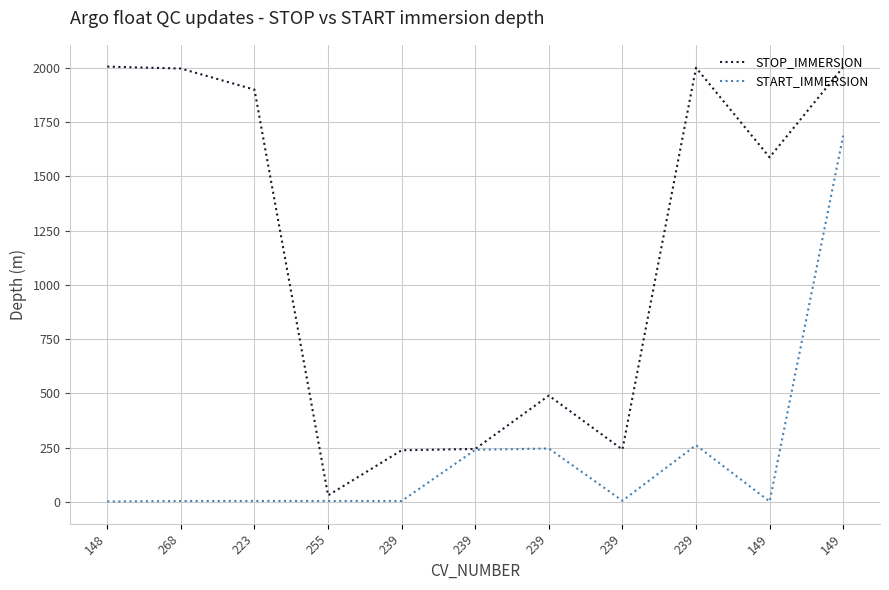

List the labels in order of START_IMMERSION value, largest first.

149, 239, 239, 239, 239, 223, 255, 239, 268, 148, 149